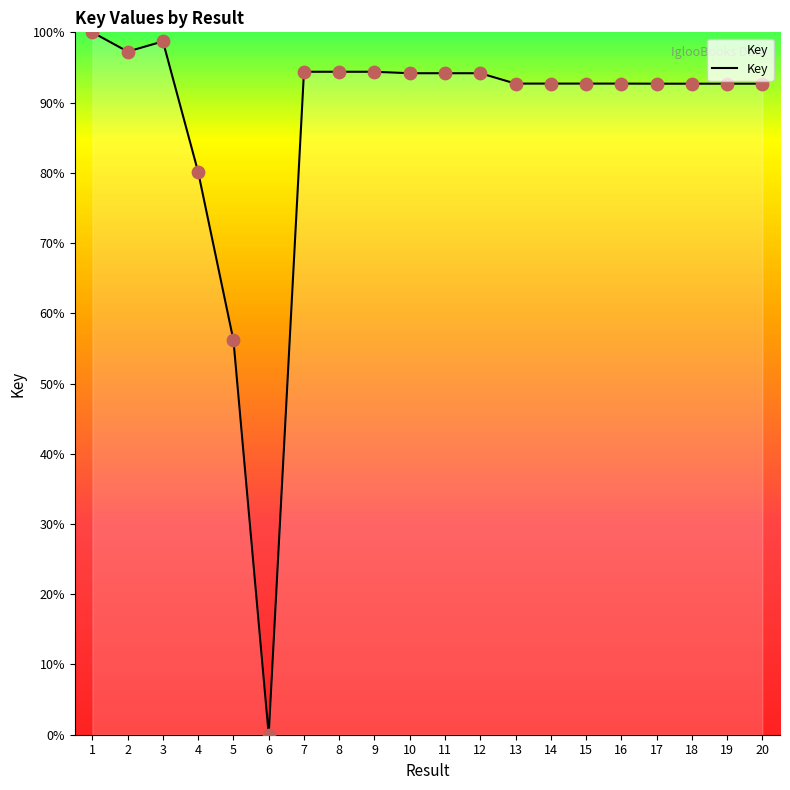

What is the ratio of the value at 18 to the value at 14?

1.0